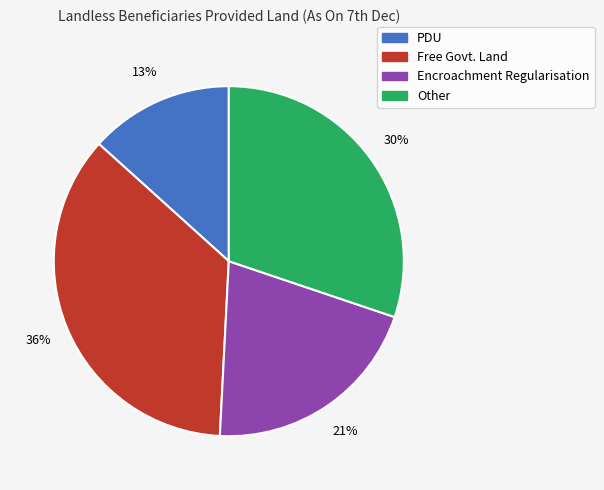

Is it true that Other is 42% of the pie?

False